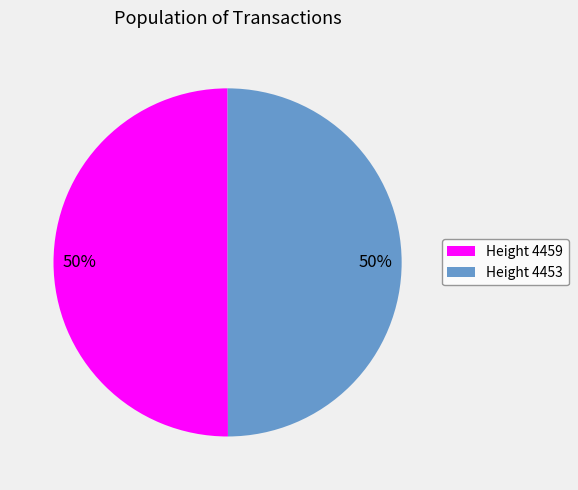

The Height 4453 slice represents 44% of the pie. True or false?

False